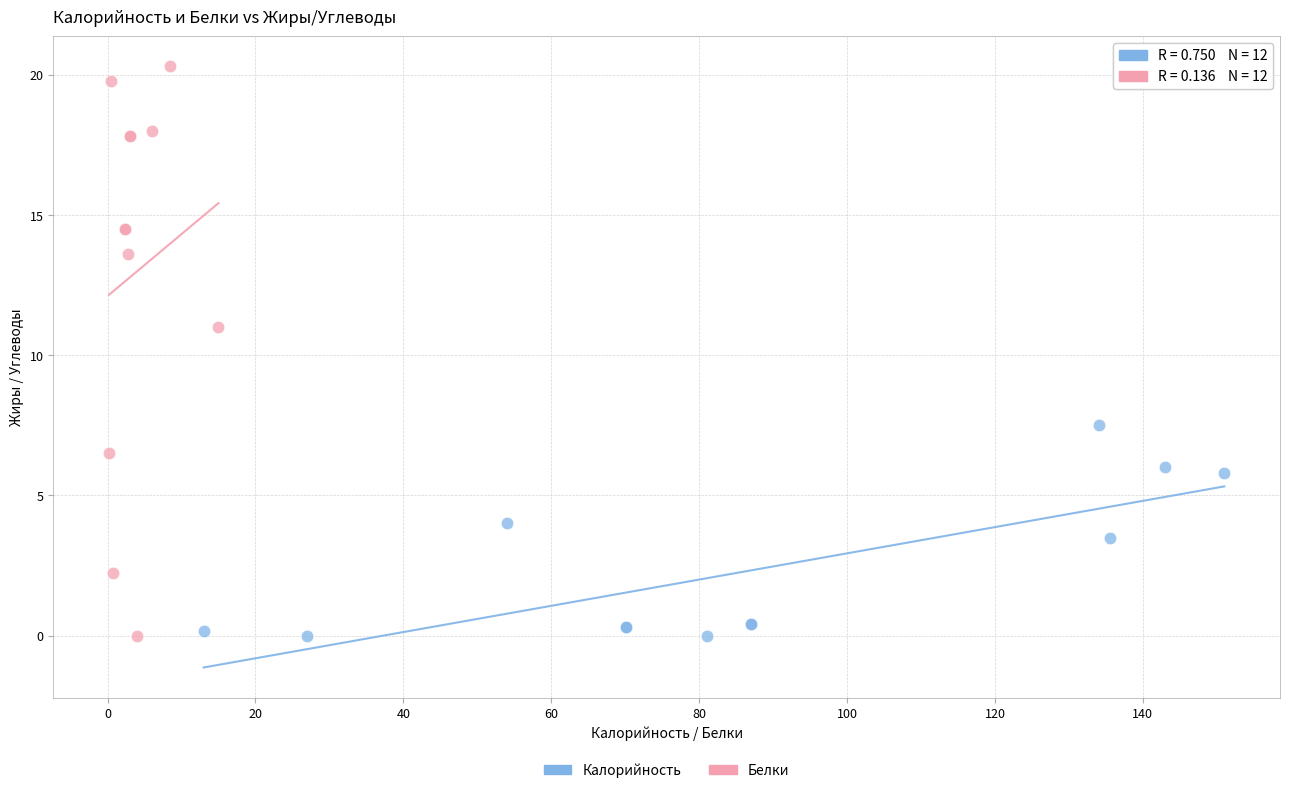

Which series has the widest spread of Y values?

Белки